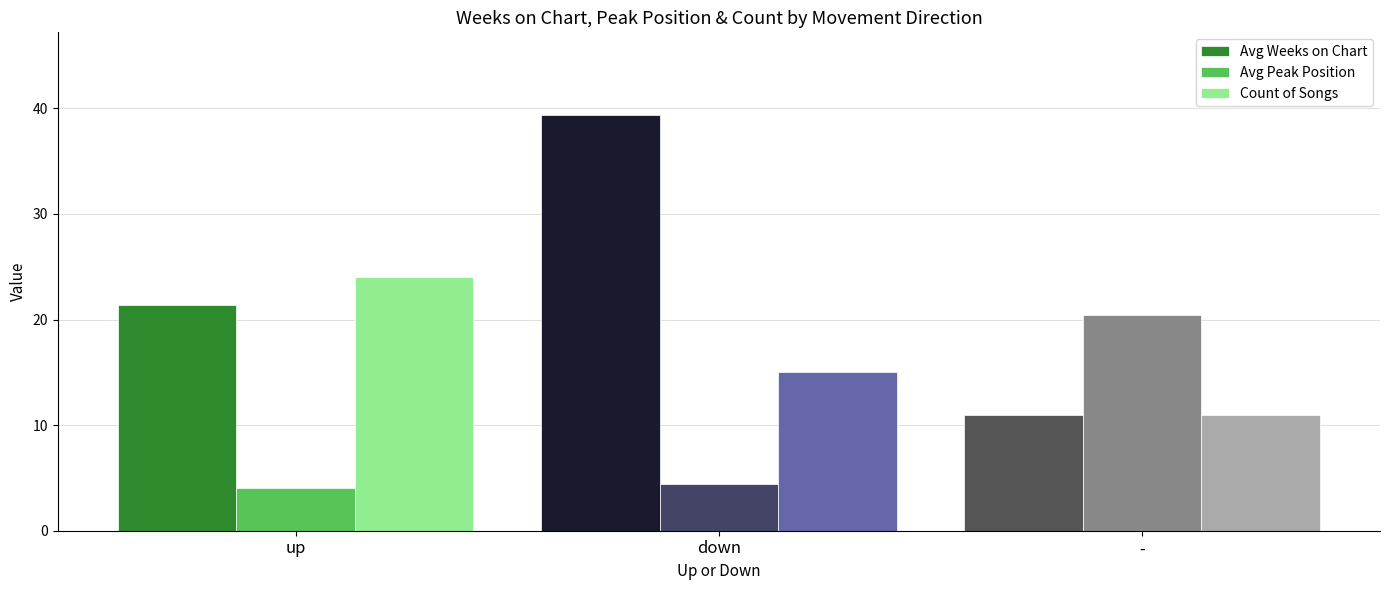

How many distinct data groups are displayed?

3